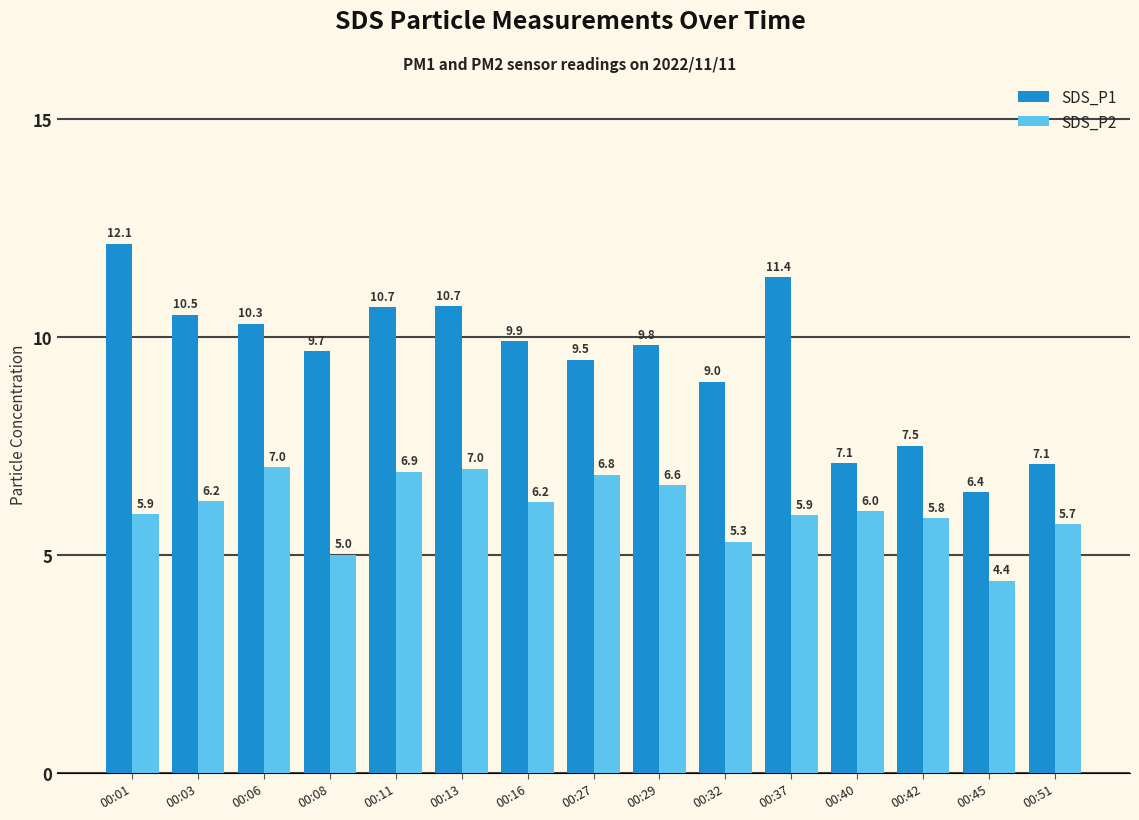

List the series in order of their peak value, highest first.

SDS_P1, SDS_P2